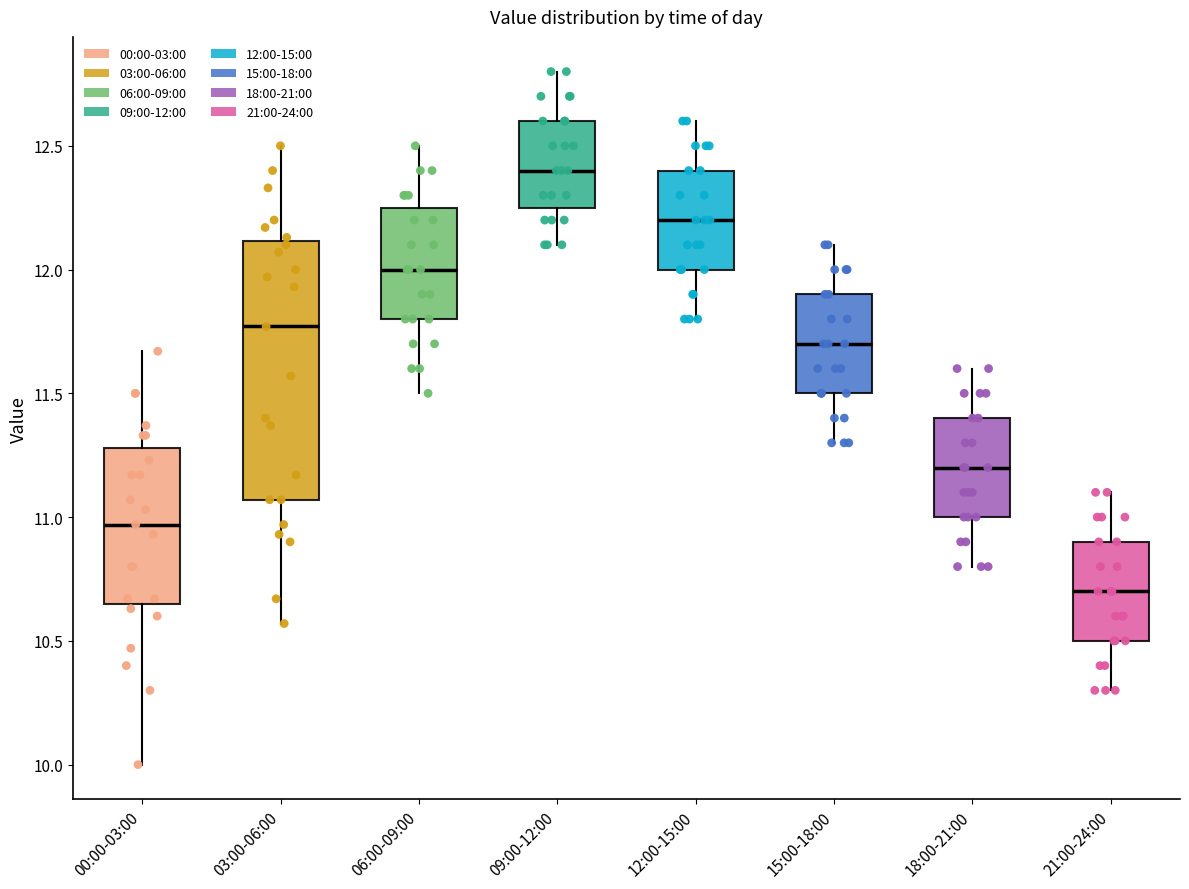

Reading left to right, read every box against the y-axis: the position of its median line, the range the box covers, and the ends of its whiskers. The values are not printed on the chart, so give them approximately, as read against the axis.

00:00-03:00: median 10.95, box 10.65 to 11.30, whiskers 10.00 to 11.65
03:00-06:00: median 11.75, box 11.05 to 12.10, whiskers 10.55 to 12.50
06:00-09:00: median 12.00, box 11.80 to 12.25, whiskers 11.50 to 12.50
09:00-12:00: median 12.40, box 12.25 to 12.60, whiskers 12.10 to 12.80
12:00-15:00: median 12.20, box 12.00 to 12.40, whiskers 11.80 to 12.60
15:00-18:00: median 11.70, box 11.50 to 11.90, whiskers 11.30 to 12.10
18:00-21:00: median 11.20, box 11.00 to 11.40, whiskers 10.80 to 11.60
21:00-24:00: median 10.70, box 10.50 to 10.90, whiskers 10.30 to 11.10